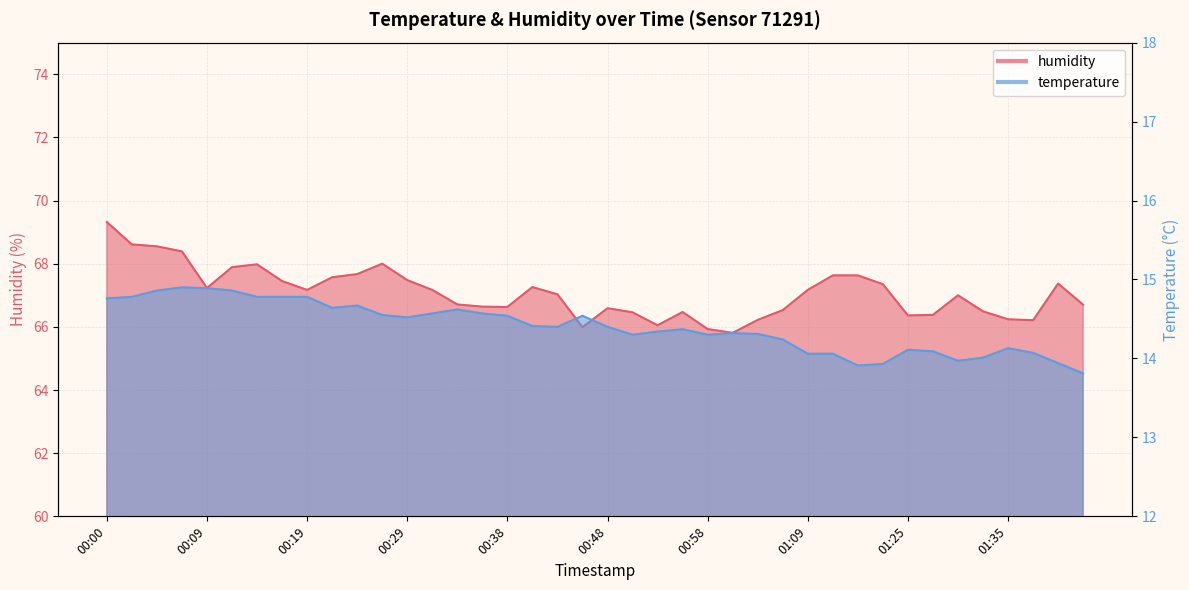

Count the number of categories in the chart.

40